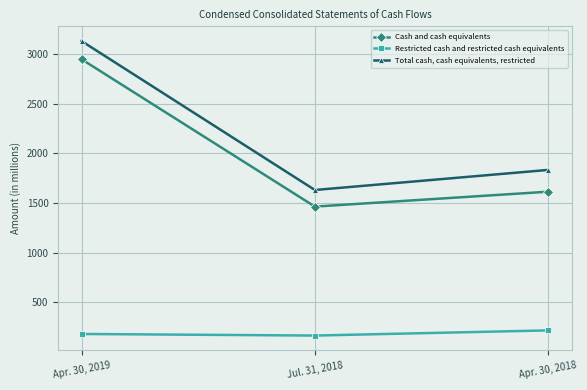

At which label does Restricted cash and restricted cash equivalents reach its peak?

Apr. 30, 2018